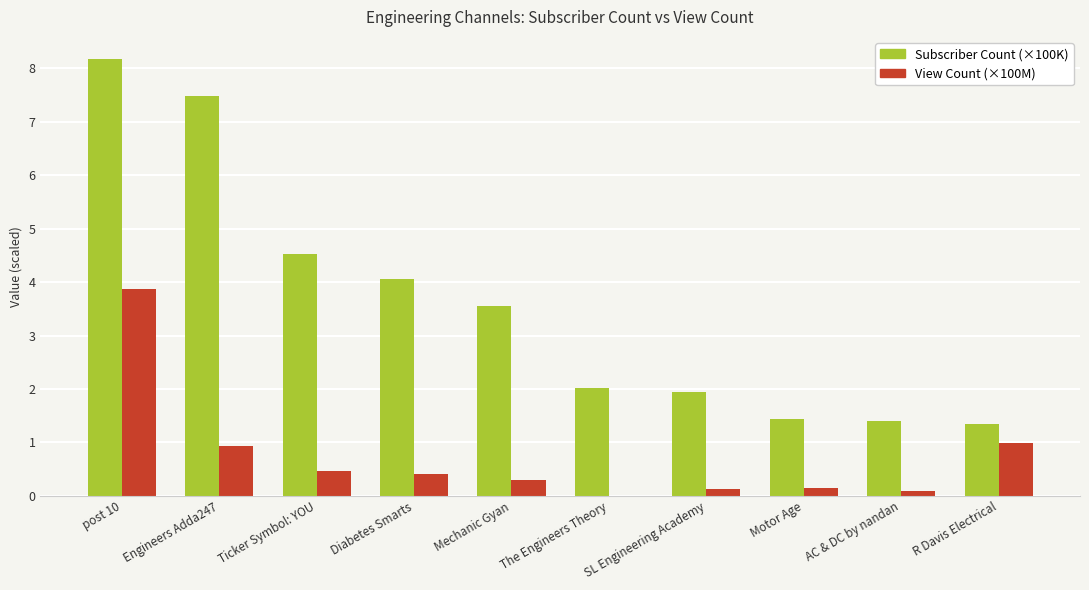

What are all the series names shown in the legend?

Subscriber Count (×100K), View Count (×100M)